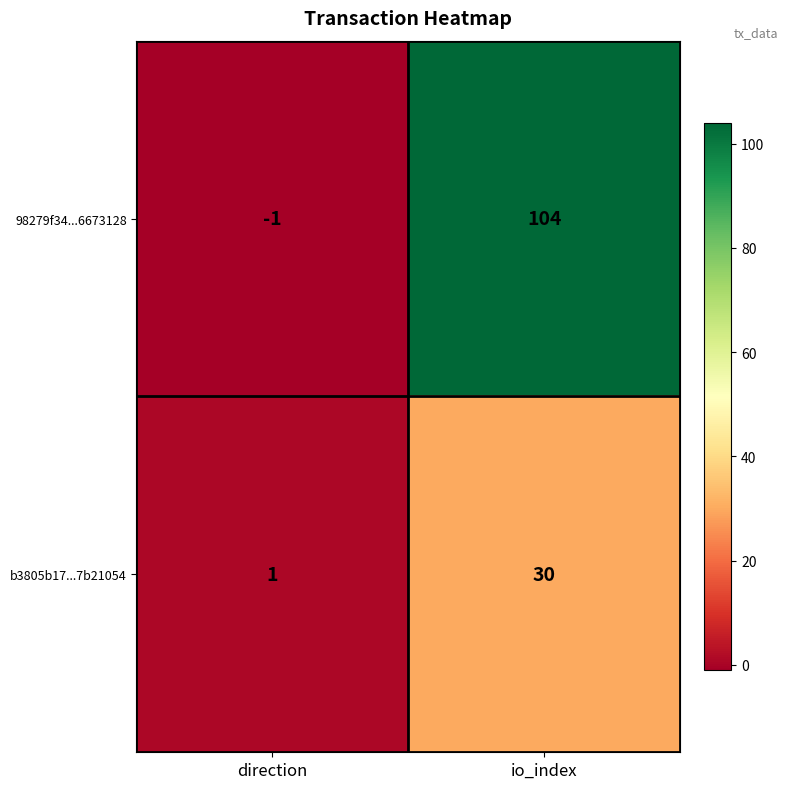

What is the sum of all 98279f34...6673128 values?

103